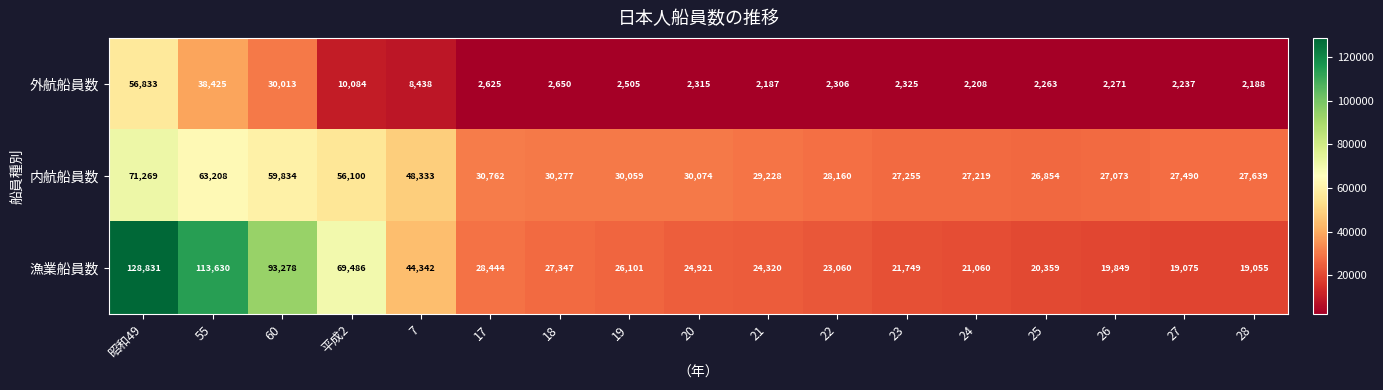

At how many categories does at least one series exceed 45494?

5